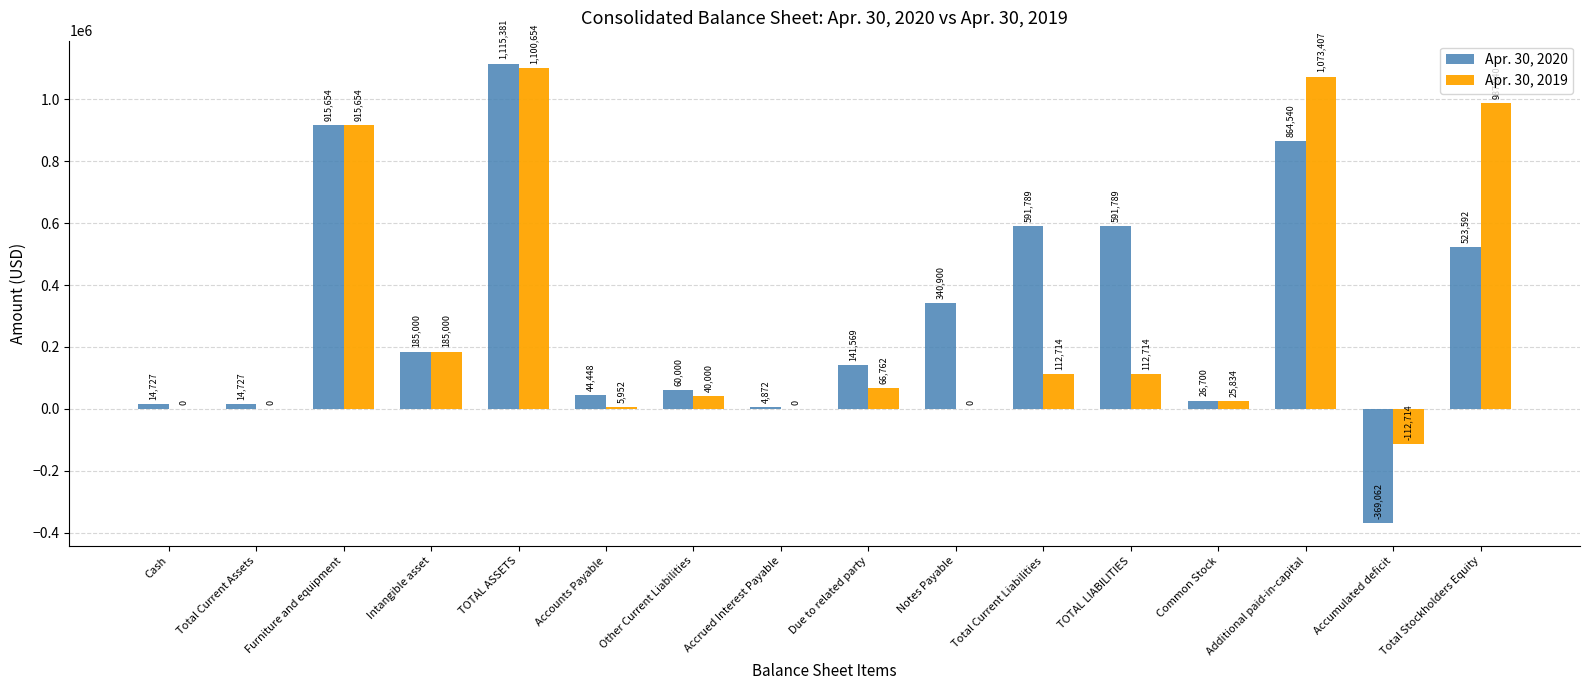

At which category is the sum across all series the highest?

TOTAL ASSETS